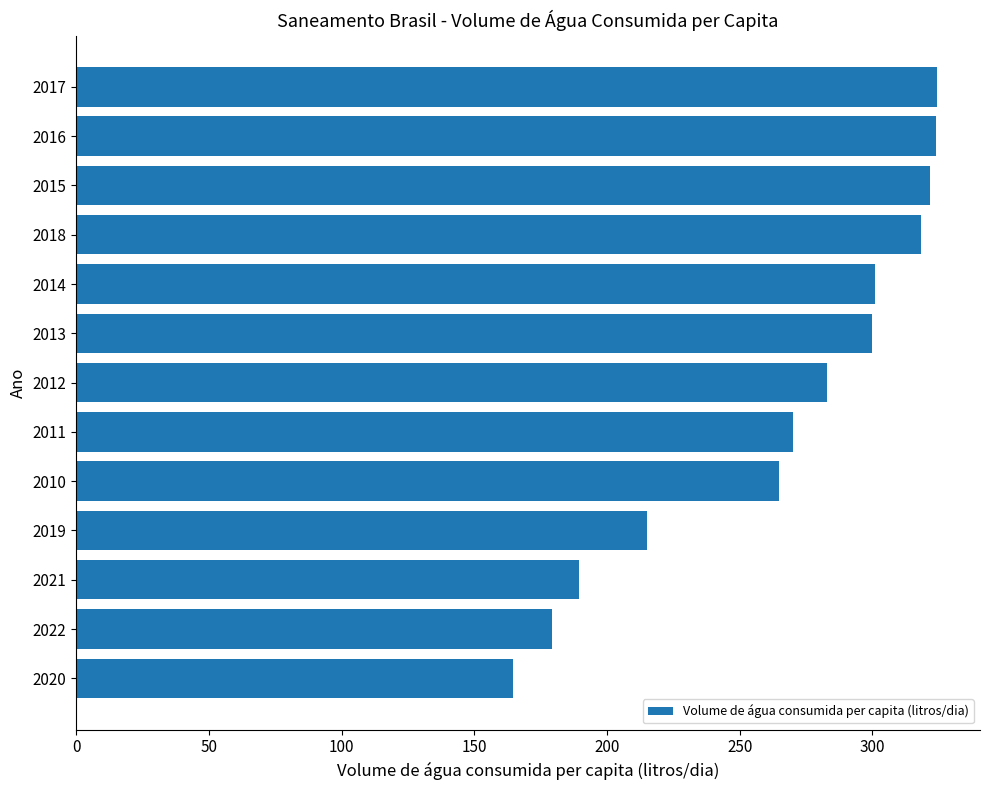

Is it true that the value at 2017 is 135.7?

False